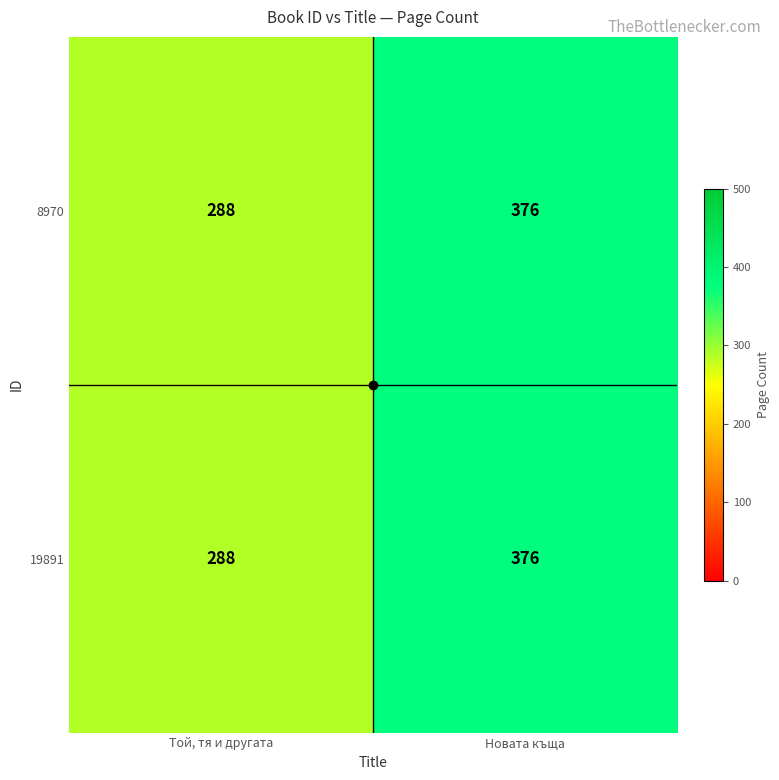

At which category is the sum across all series the highest?

Новата къща